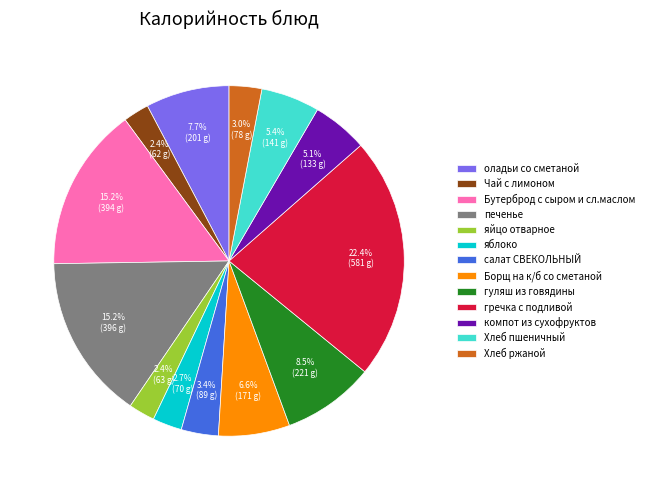

How many slices are in this pie chart?

13